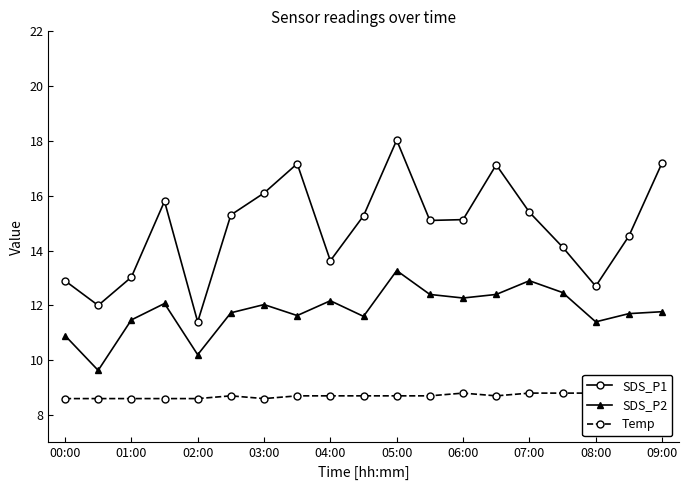

Is it true that SDS_P2 equals 15.9 at 08:00?

False